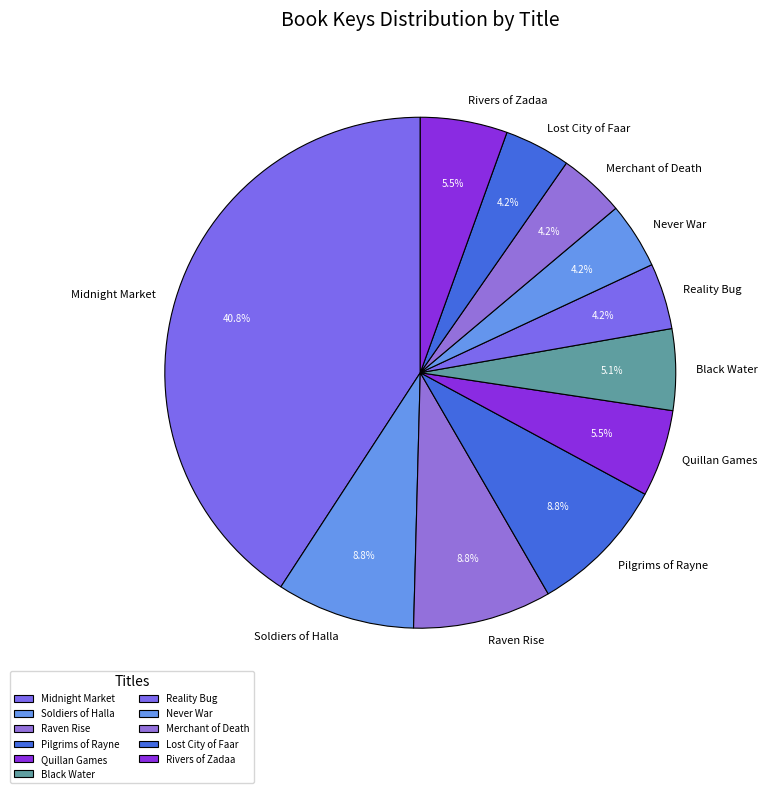

To the nearest percent, what is the combined percentage of Quillan Games and Pilgrims of Rayne?

14%